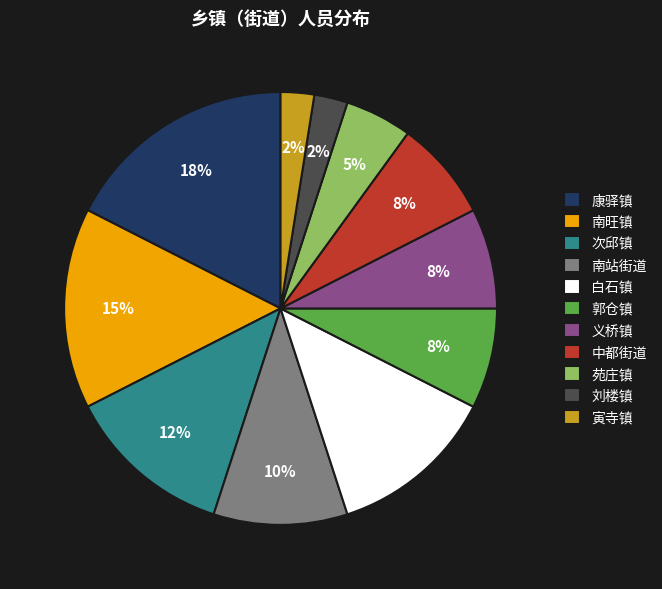

To the nearest percent, what is the average slice percentage?

9%